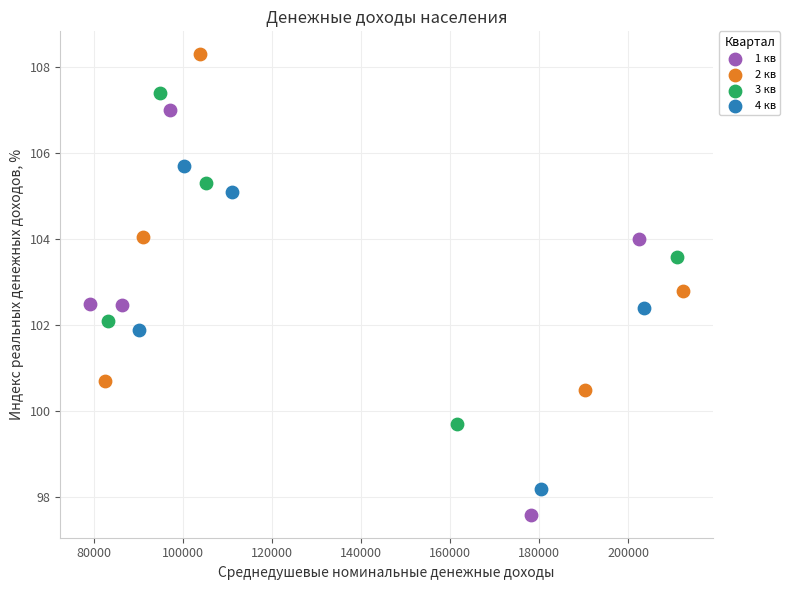

Which series has the widest spread of Y values?

1 кв